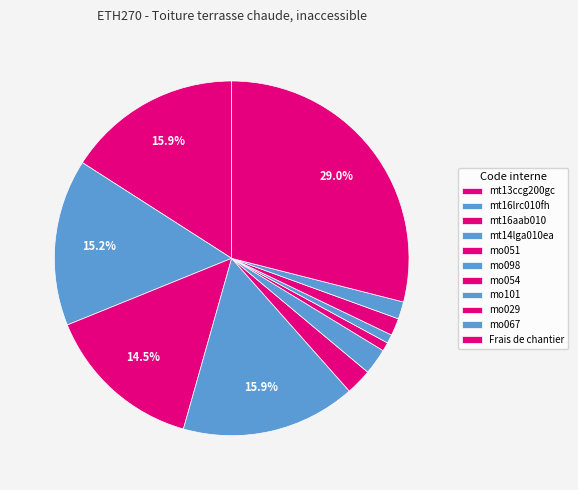

How many segments does this pie chart have?

11